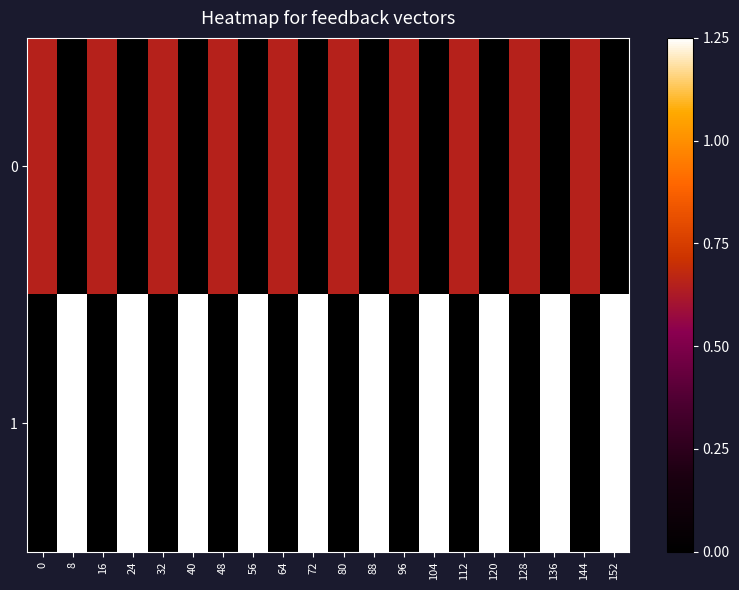

What is the total value across all series at 152?

1.2